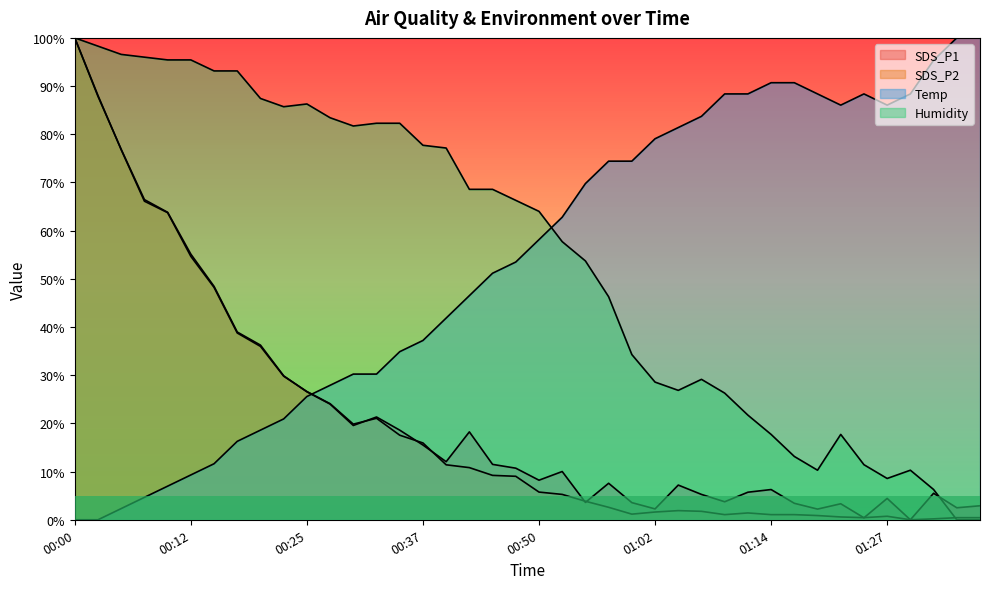

How many positive values does the Temp series have?

38